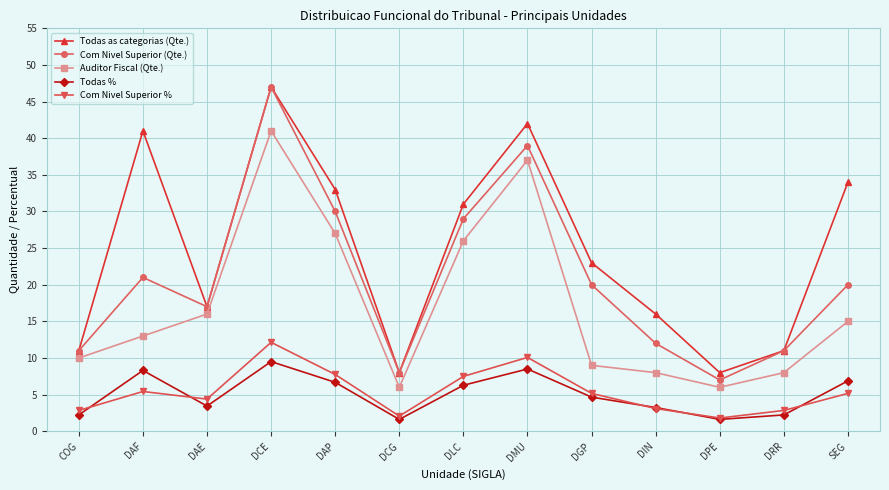

What is the spread (max minus min) of values at COG?

8.8